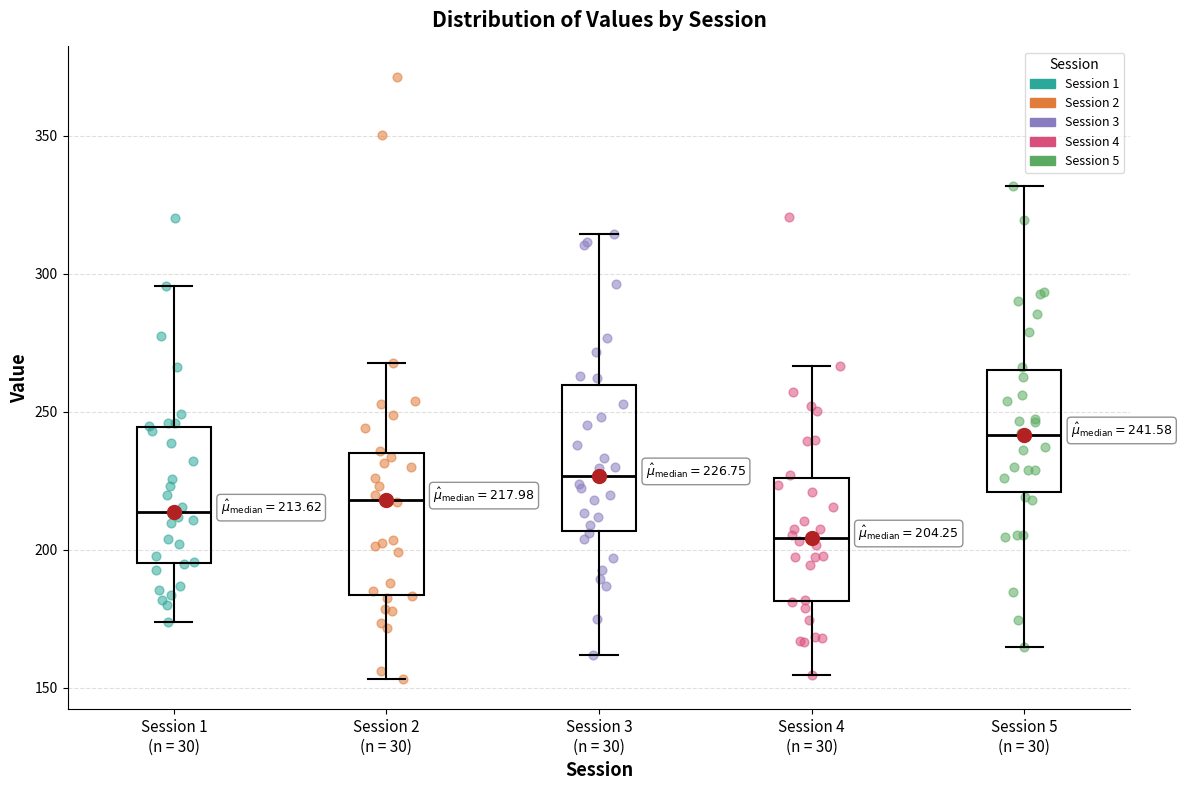

Which box's median line is the lowest?

Session 4 (n = 30)